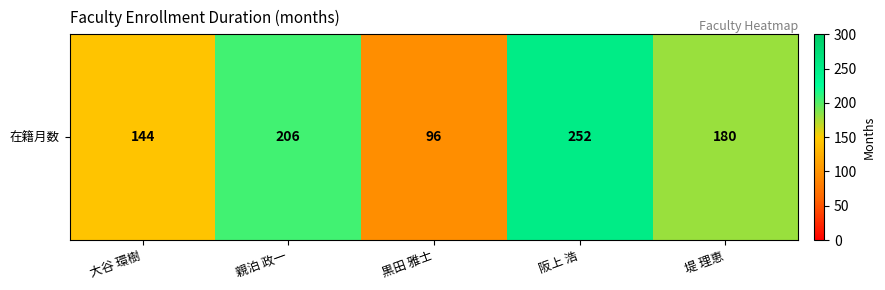

The chart shows a value of 144 at 大谷 環樹. True or false?

True